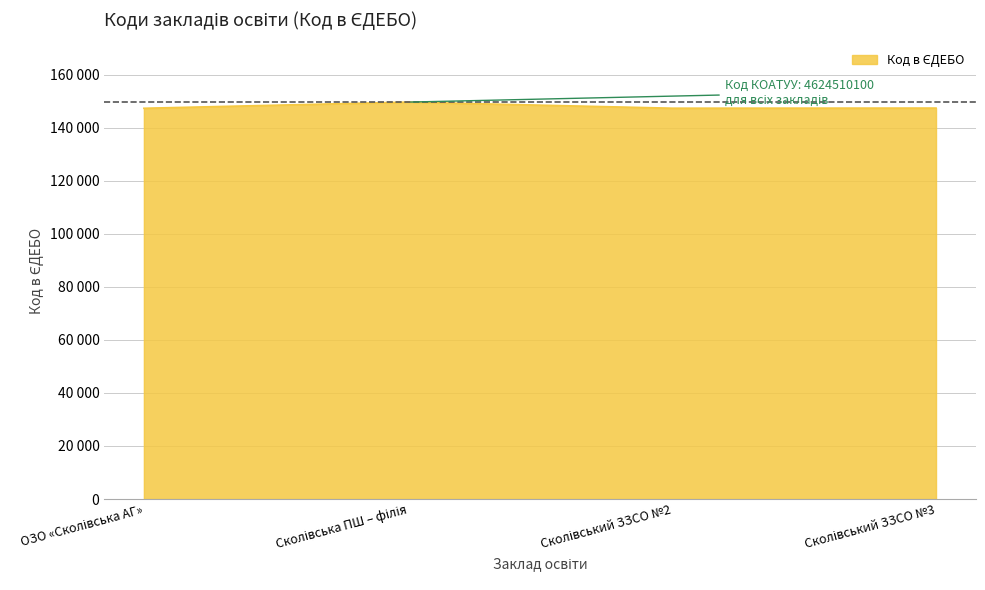

Does the chart have visible grid lines?

Yes